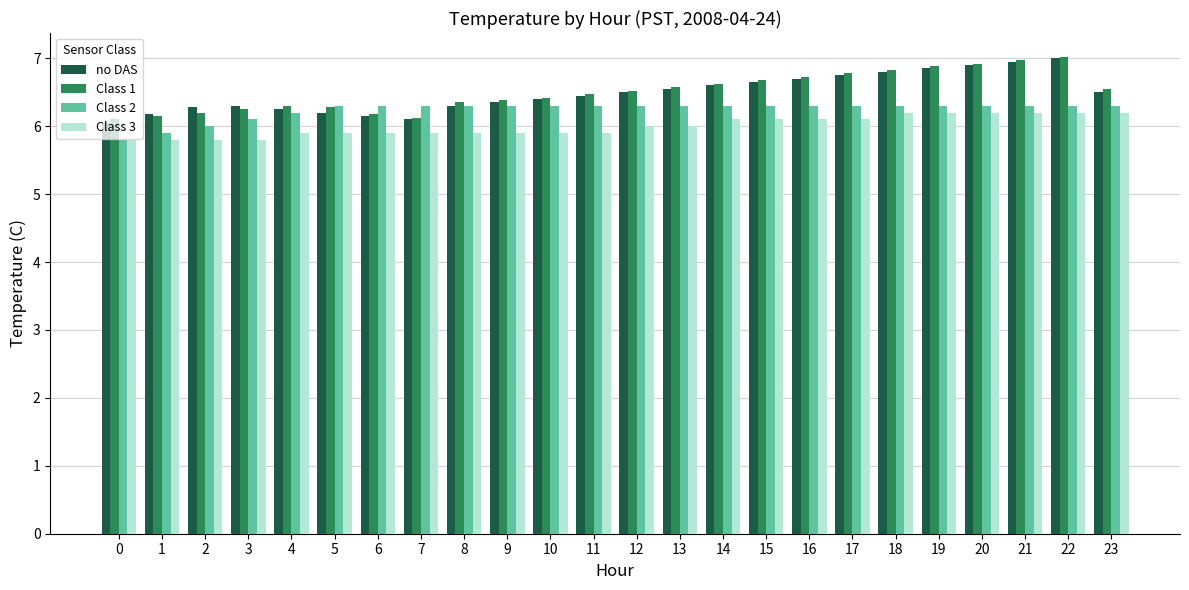

The Class 2 series shows 1.8 at 14. True or false?

False